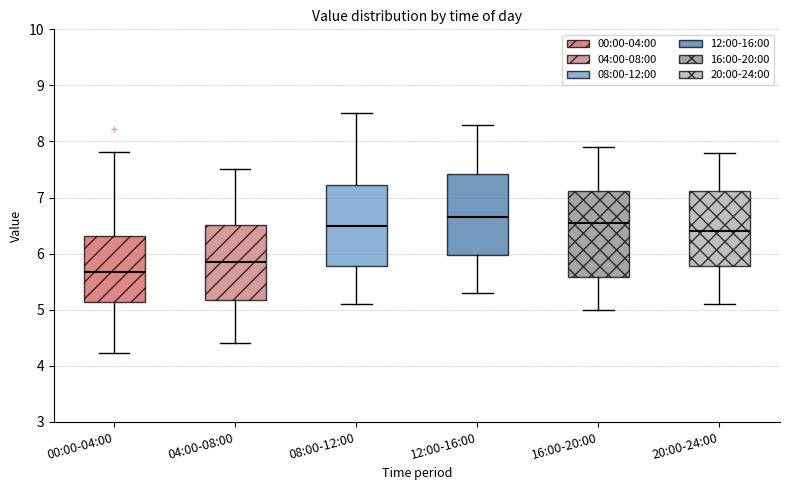

Reading left to right, read every box against the y-axis: the position of its median line, the range the box covers, and the ends of its whiskers. The values are not printed on the chart, so give them approximately, as read against the axis.

00:00-04:00: median 5.7, box 5.1 to 6.3, whiskers 4.2 to 7.8
04:00-08:00: median 5.9, box 5.2 to 6.5, whiskers 4.4 to 7.5
08:00-12:00: median 6.5, box 5.8 to 7.2, whiskers 5.1 to 8.5
12:00-16:00: median 6.7, box 6.0 to 7.4, whiskers 5.3 to 8.3
16:00-20:00: median 6.6, box 5.6 to 7.1, whiskers 5.0 to 7.9
20:00-24:00: median 6.4, box 5.8 to 7.1, whiskers 5.1 to 7.8